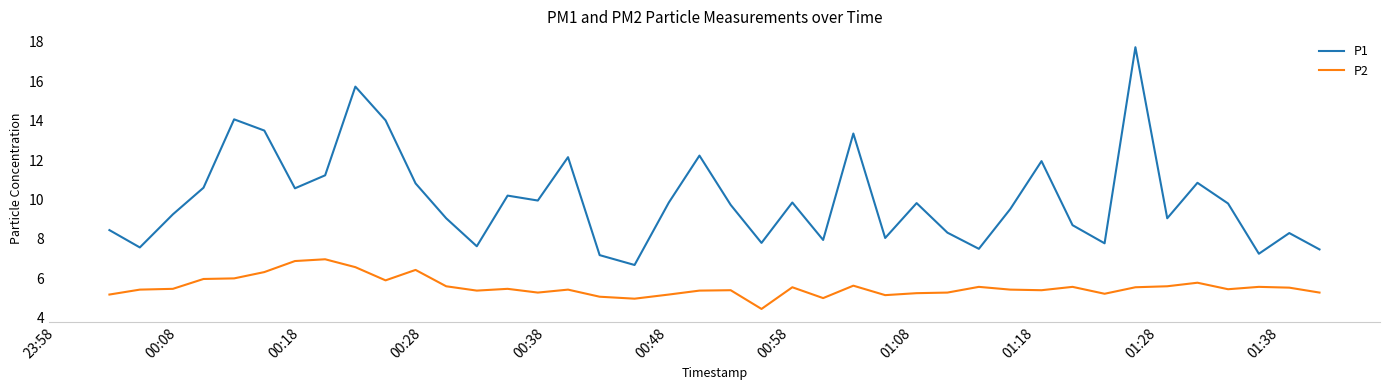

What is the lowest value of the P1 series?

6.7